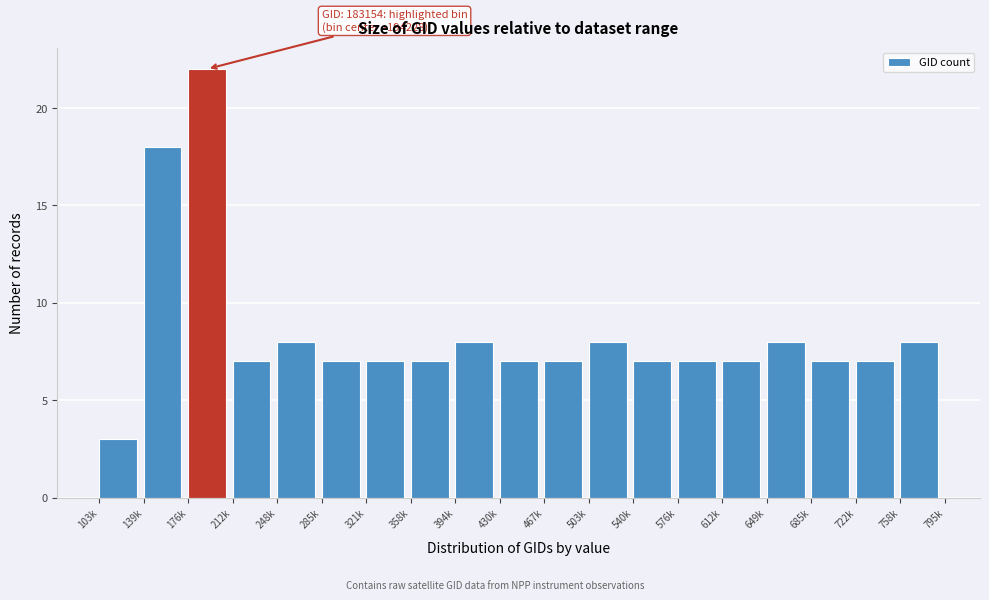

Reading left to right, transcribe all the data shown in this chart.

3	18	22	7	8	7	7	7	8	7	7	8	7	7	7	8	7	7	8